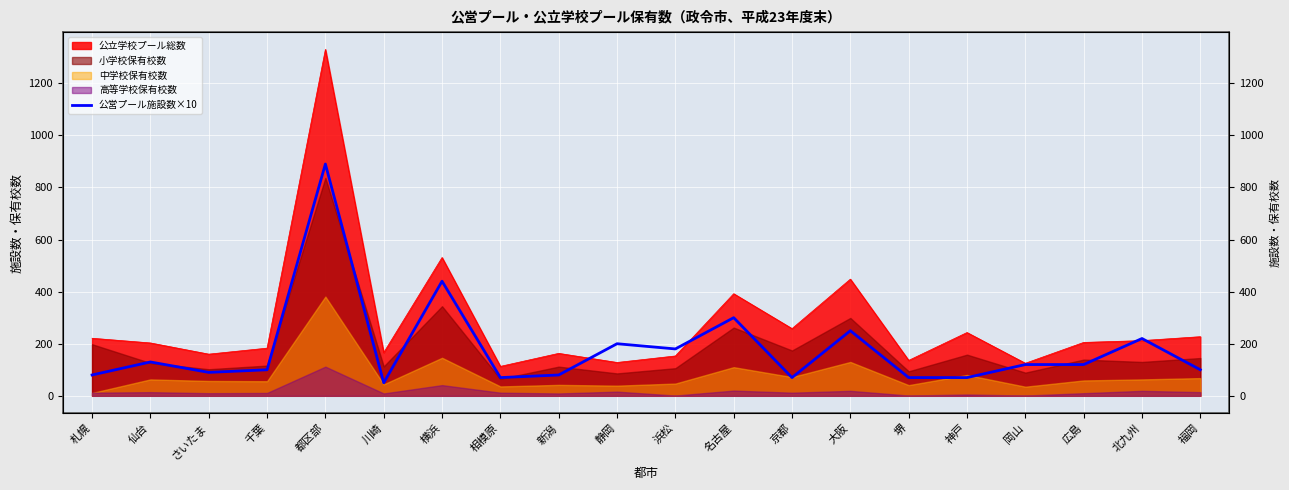

What is the value of the 15th point from the left?

70